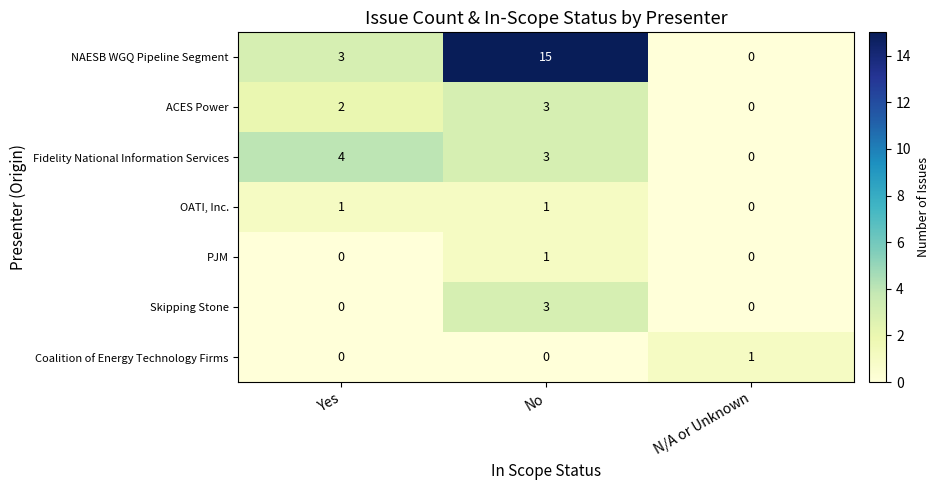

How many series are shown in this chart?

7